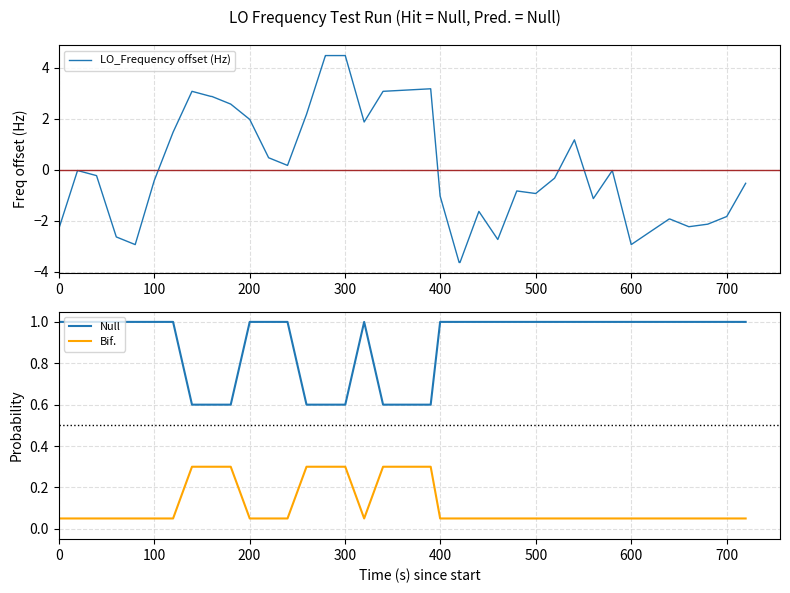

Which series has the largest range (max minus min)?

LO_Frequency offset (Hz)